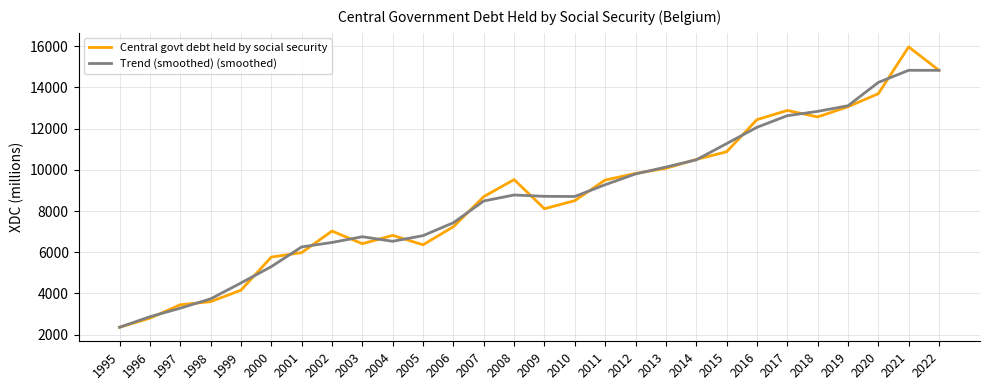

What is the minimum value for Central govt debt held by social security?

2362.2